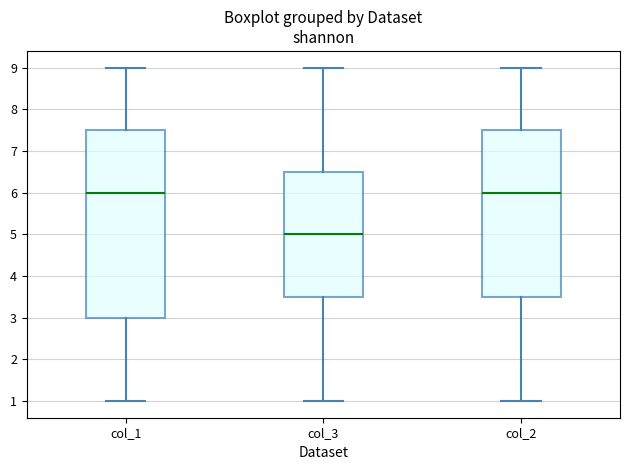

Comparing the boxes themselves (not the whiskers), which one is the tallest?

col_1